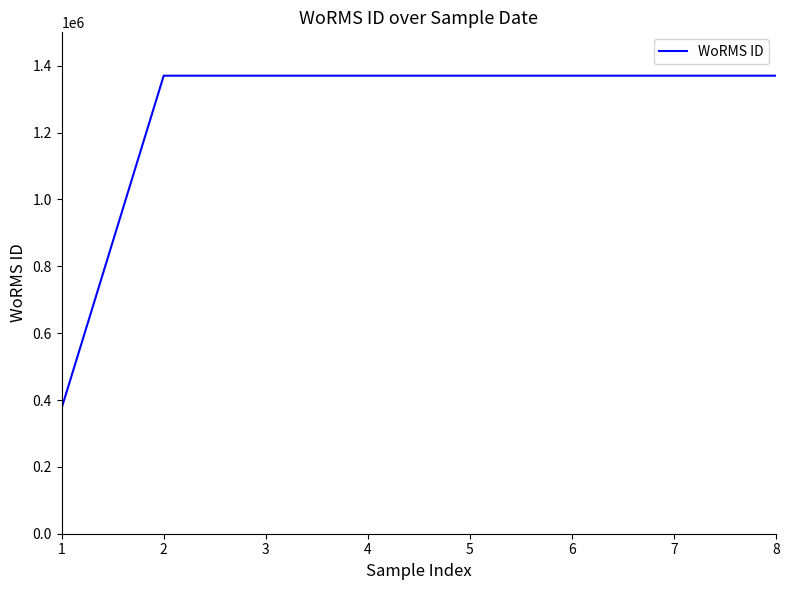

Reading right to left, transcribe all the data shown in this chart.

8=1370287	7=1370287	6=1370287	5=1370287	4=1370287	3=1370287	2=1370287	1=375856